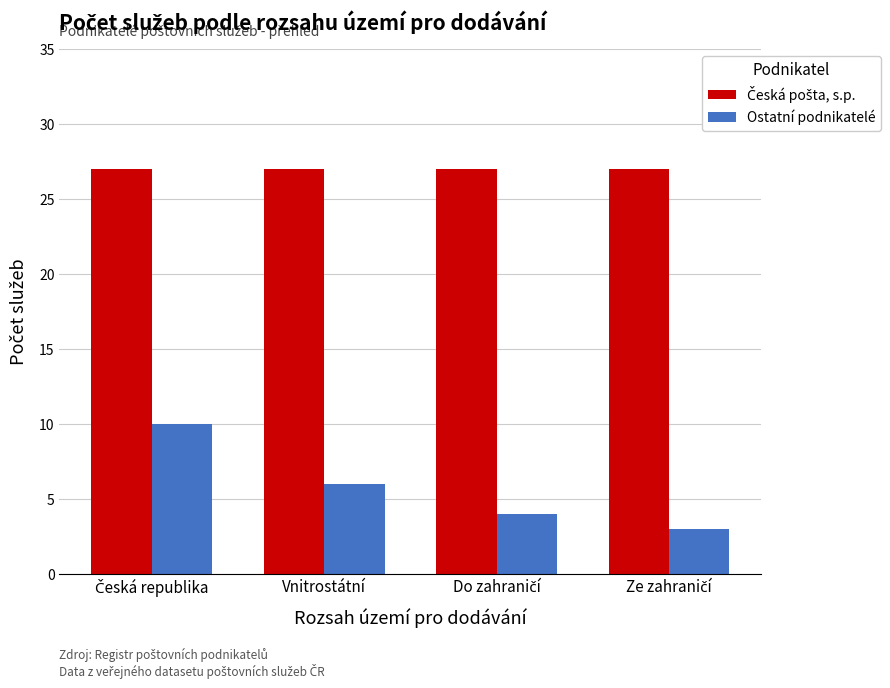

What is the smallest value displayed?

3